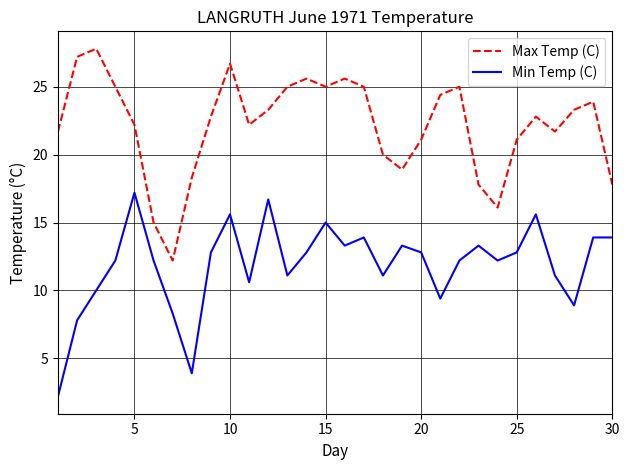

True or false: Max Temp (C) and Min Temp (C) cross at least once.

False